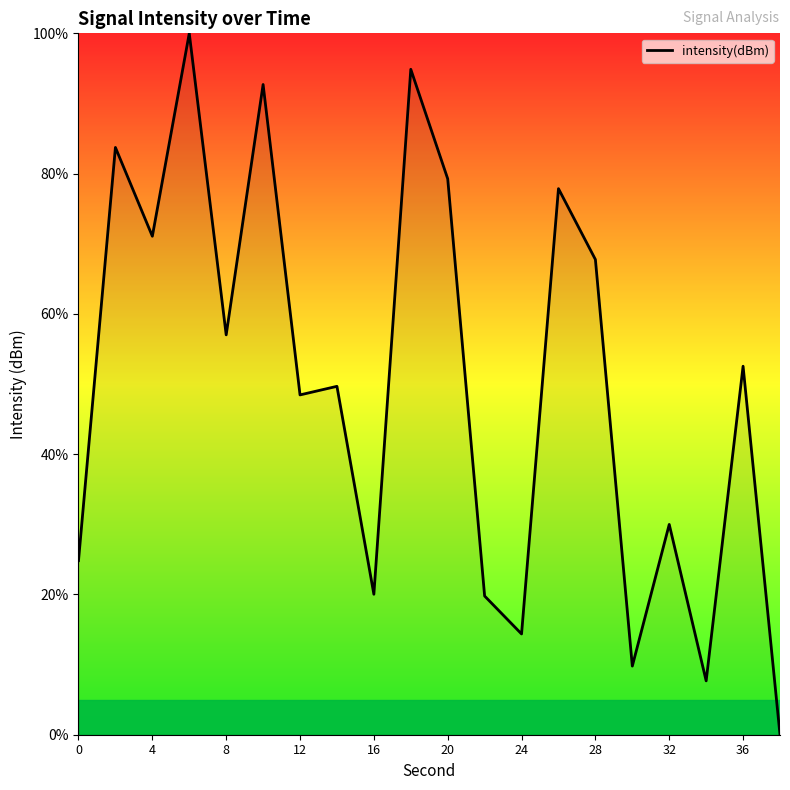

What is the difference between the maximum and minimum values?

100.0